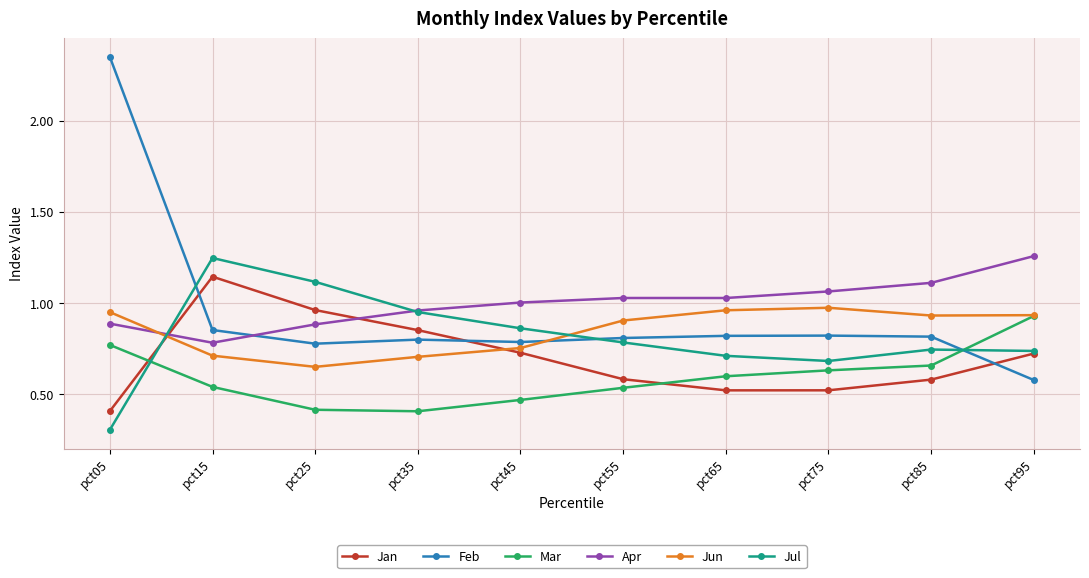

What is the minimum value shown in the chart?

0.3